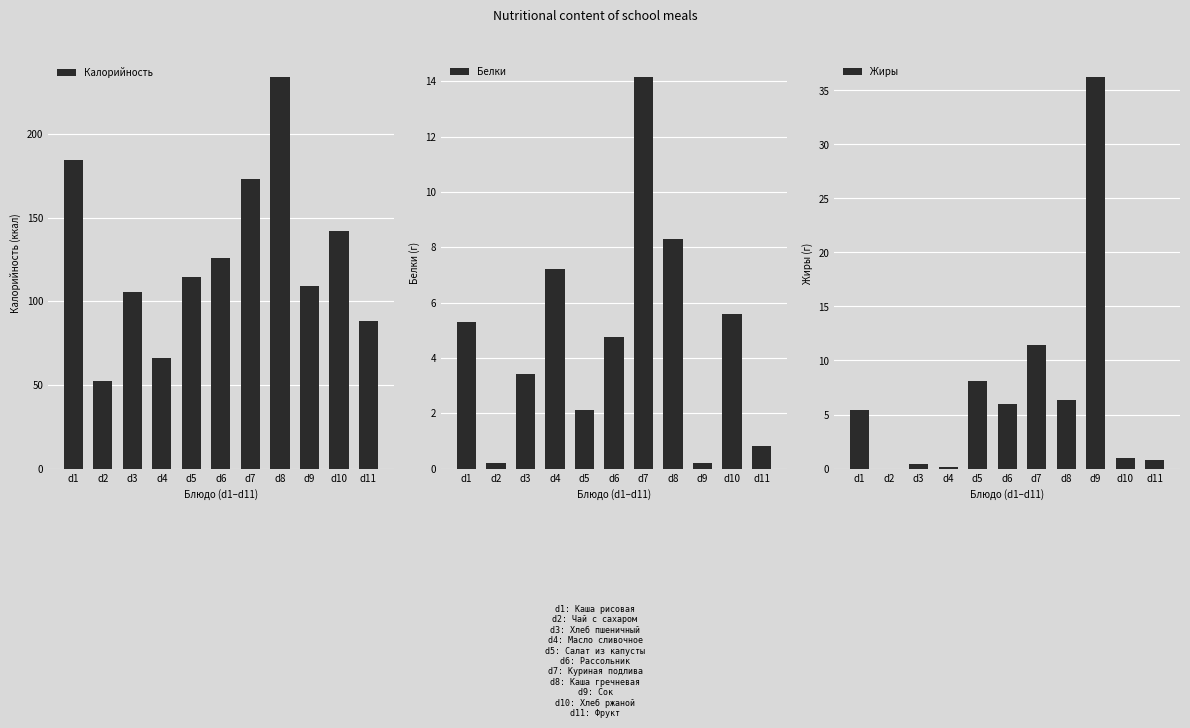

What is the total value across all series at d9?

145.2